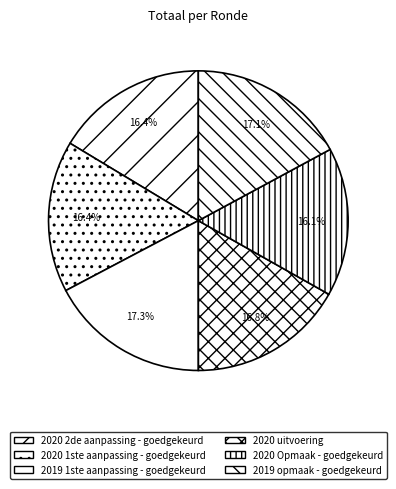

What is the largest slice in the pie chart?

2019 1ste aanpassing - goedgekeurd